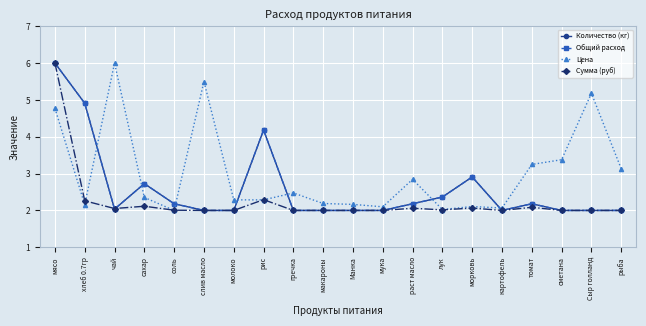

Reading right to left, transcribe all the data shown in this chart.

Количество (кг): 2.0	2.0	2.0	2.2	2.0	2.9	2.4	2.2	2.0	2.0	2.0	2.0	4.2	2.0	2.0	2.2	2.7	2.0	4.9	6.0
Общий расход: 2.0	2.0	2.0	2.2	2.0	2.9	2.4	2.2	2.0	2.0	2.0	2.0	4.2	2.0	2.0	2.2	2.7	2.0	4.9	6.0
Цена: 3.1	5.2	3.4	3.2	2.1	2.1	2.0	2.8	2.1	2.2	2.2	2.5	2.3	2.3	5.5	2.0	2.4	6.0	2.2	4.8
Сумма (руб): 2.0	2.0	2.0	2.1	2.0	2.1	2.0	2.1	2.0	2.0	2.0	2.0	2.3	2.0	2.0	2.0	2.1	2.1	2.3	6.0